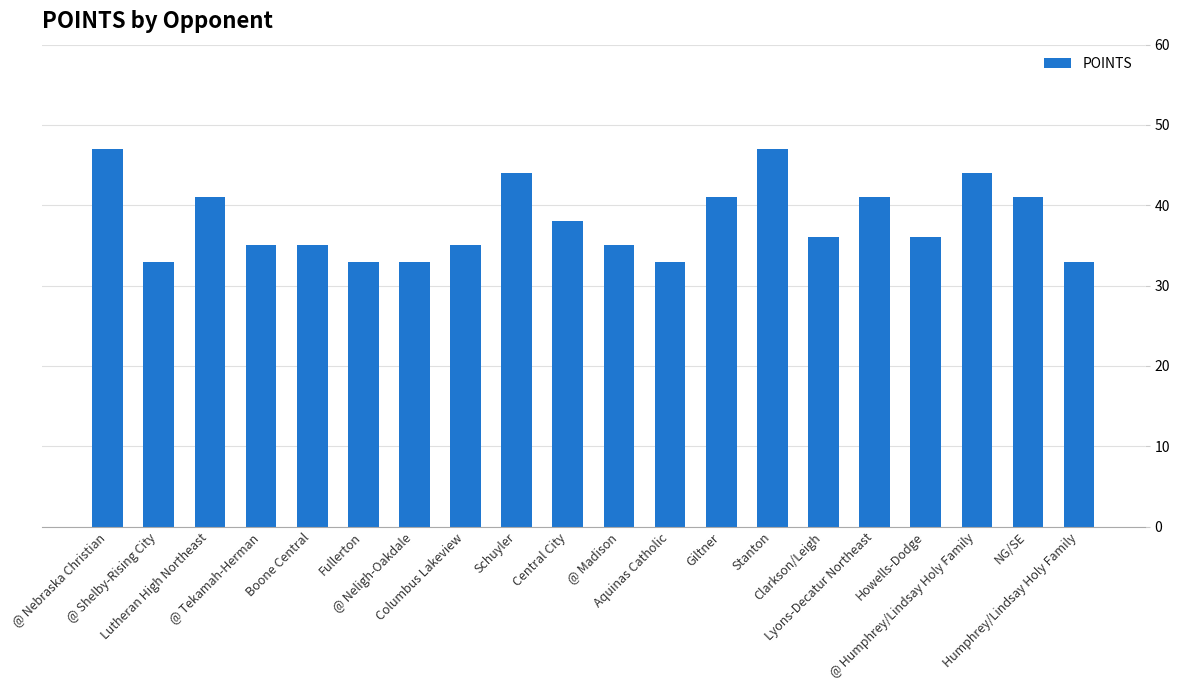

What is the average value?

38